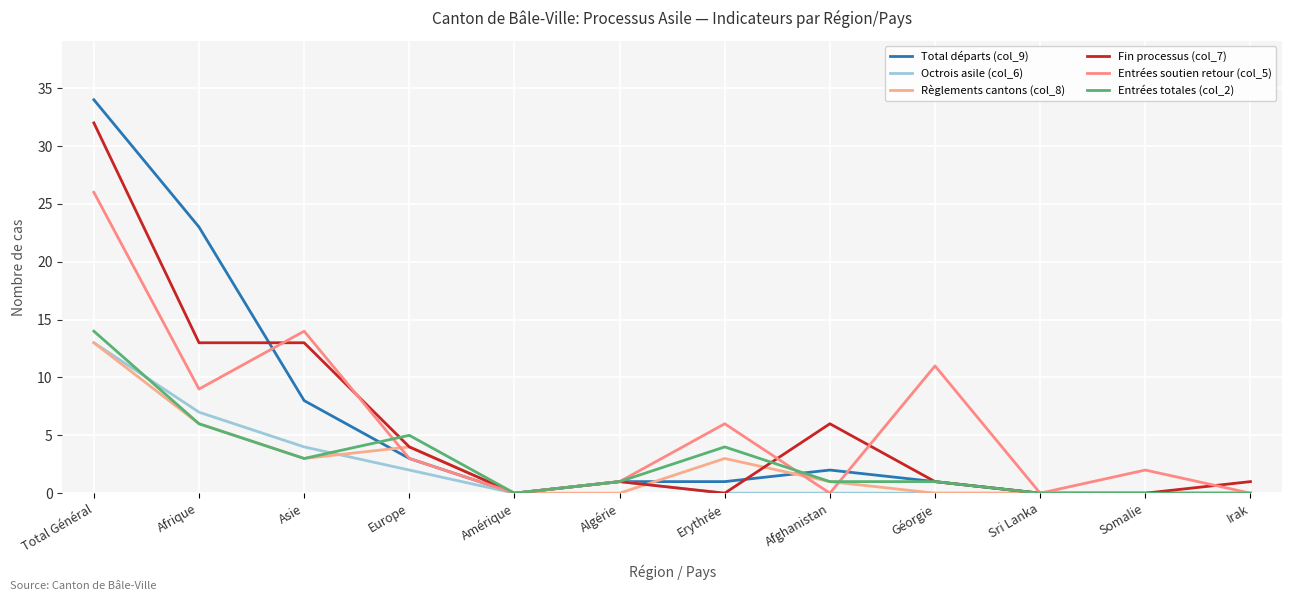

Reading right to left, list all the values displayed in this chart.

Total départs (col_9): Irak=0	Somalie=0	Sri Lanka=0	Géorgie=1	Afghanistan=2	Erythrée=1	Algérie=1	Amérique=0	Europe=3	Asie=8	Afrique=23	Total Général=34
Octrois asile (col_6): Irak=0	Somalie=0	Sri Lanka=0	Géorgie=0	Afghanistan=0	Erythrée=0	Algérie=1	Amérique=0	Europe=2	Asie=4	Afrique=7	Total Général=13
Règlements cantons (col_8): Irak=0	Somalie=0	Sri Lanka=0	Géorgie=0	Afghanistan=1	Erythrée=3	Algérie=0	Amérique=0	Europe=4	Asie=3	Afrique=6	Total Général=13
Fin processus (col_7): Irak=1	Somalie=0	Sri Lanka=0	Géorgie=1	Afghanistan=6	Erythrée=0	Algérie=1	Amérique=0	Europe=4	Asie=13	Afrique=13	Total Général=32
Entrées soutien retour (col_5): Irak=0	Somalie=2	Sri Lanka=0	Géorgie=11	Afghanistan=0	Erythrée=6	Algérie=1	Amérique=0	Europe=3	Asie=14	Afrique=9	Total Général=26
Entrées totales (col_2): Irak=0	Somalie=0	Sri Lanka=0	Géorgie=1	Afghanistan=1	Erythrée=4	Algérie=1	Amérique=0	Europe=5	Asie=3	Afrique=6	Total Général=14